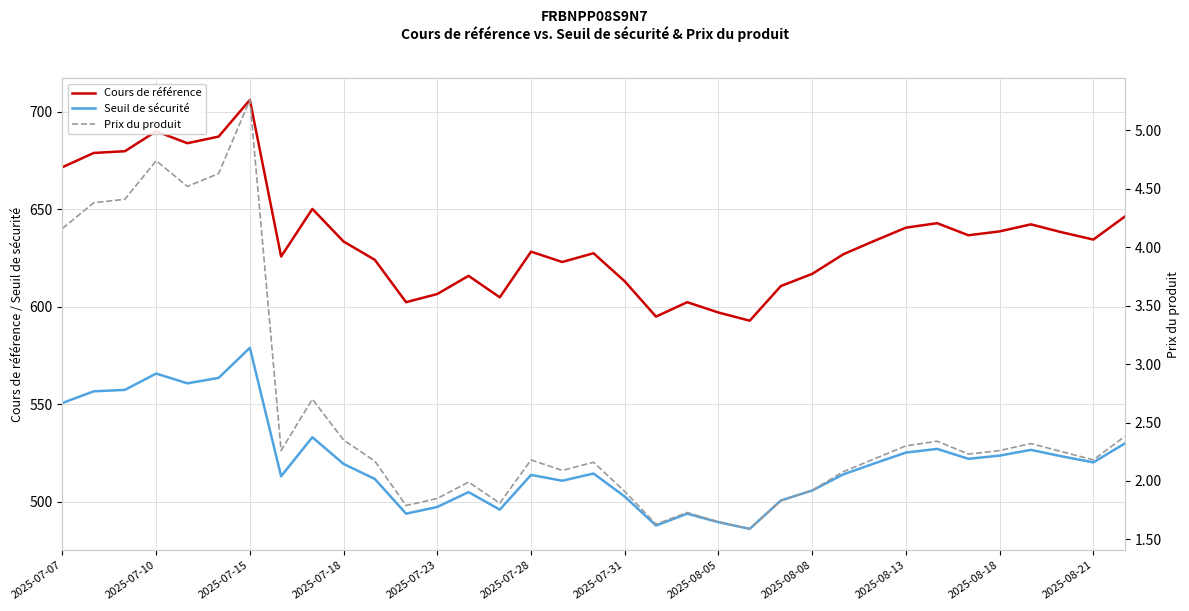

True or false: Cours de référence and Seuil de sécurité cross at least once.

False